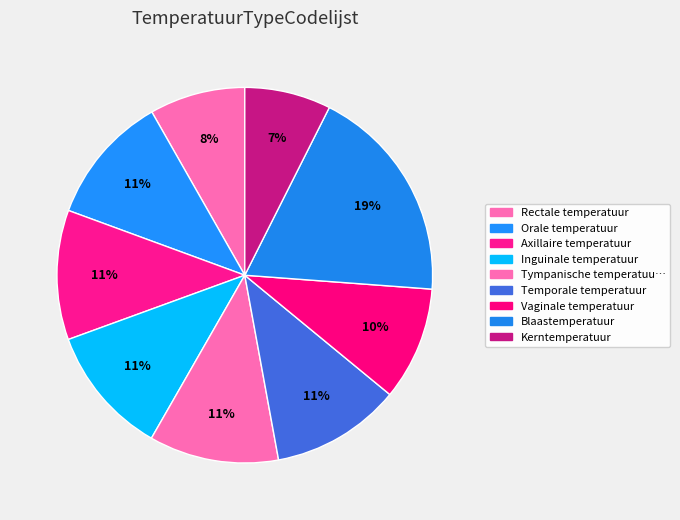

How many segments does this pie chart have?

9